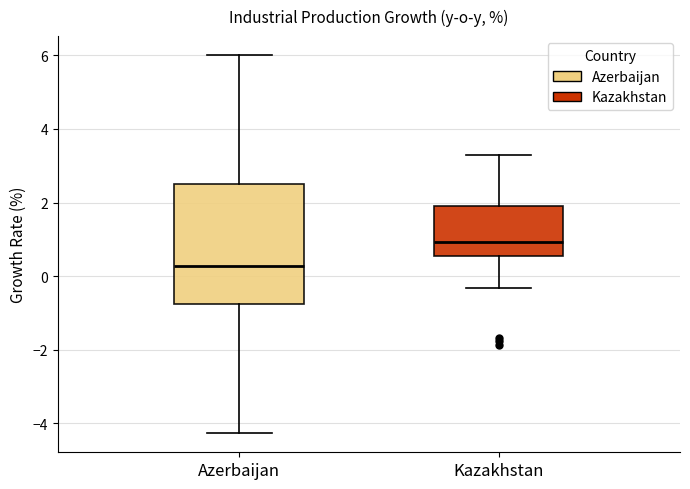

Reading left to right, read every box against the y-axis: the position of its median line, the range the box covers, and the ends of its whiskers. The values are not printed on the chart, so give them approximately, as read against the axis.

Azerbaijan: median 0.2, box -0.8 to 2.4, whiskers -4.2 to 6.0
Kazakhstan: median 1.0, box 0.6 to 2.0, whiskers -0.4 to 3.2